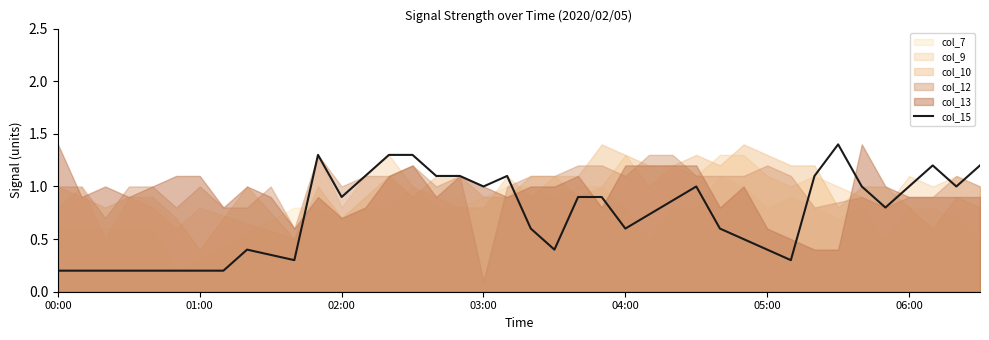

Is it true that col_15 equals 0.9 at 02:00?

True